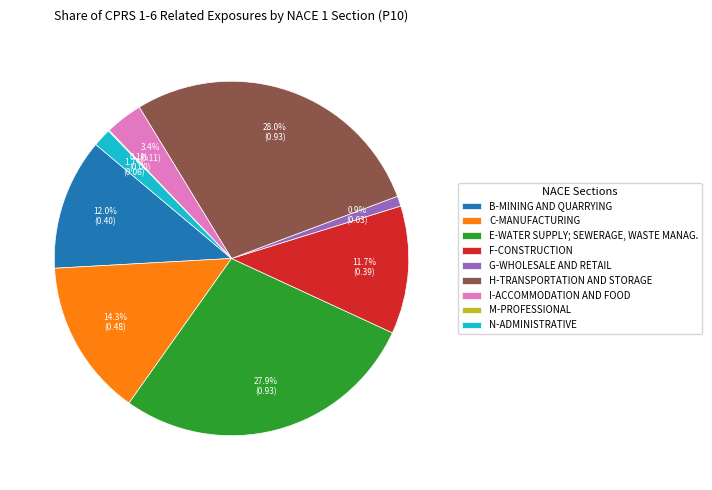

Is it true that H-TRANSPORTATION AND STORAGE is 28% of the pie?

True